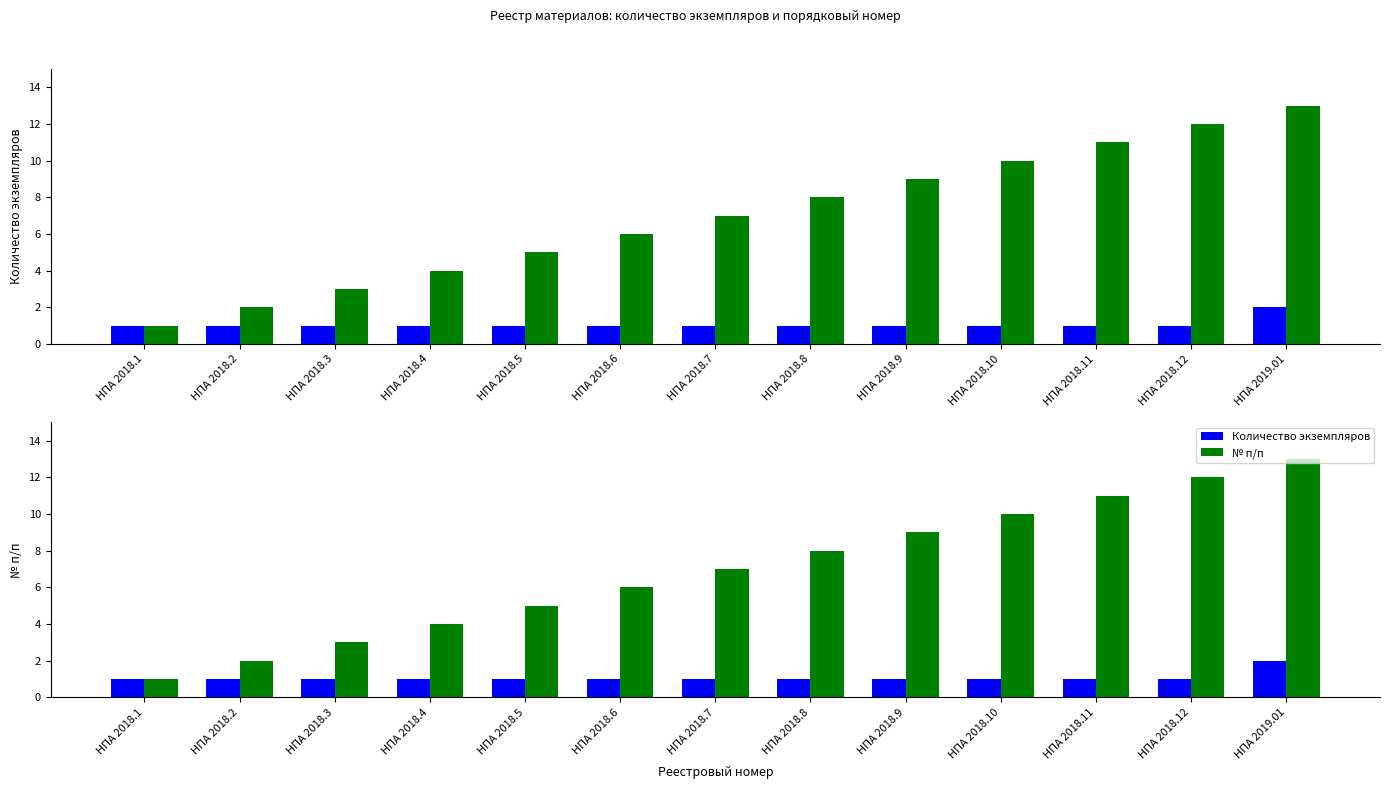

At which label does № п/п reach its minimum?

НПА 2018.1